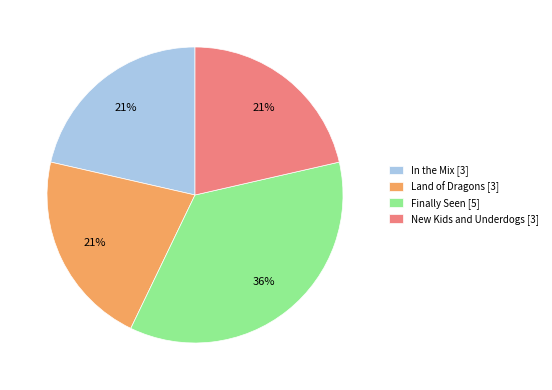

To the nearest percent, what percentage of the pie is In the Mix?

21%